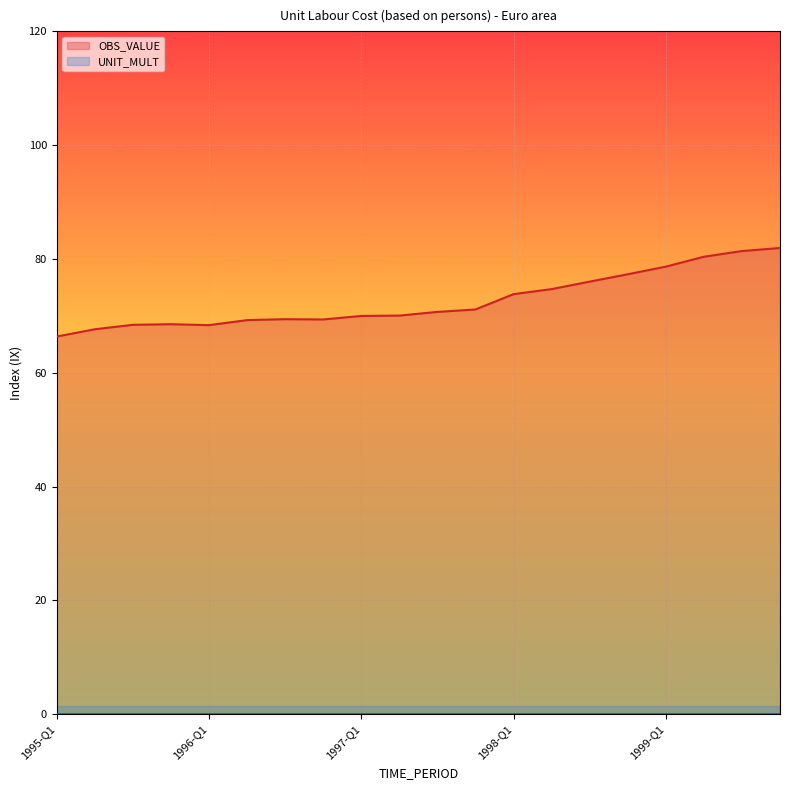

Rank the categories by value from lowest to highest.

1995-Q1, 1995-Q2, 1996-Q1, 1995-Q3, 1995-Q4, 1996-Q2, 1996-Q4, 1996-Q3, 1997-Q1, 1997-Q2, 1997-Q3, 1997-Q4, 1998-Q1, 1998-Q2, 1998-Q3, 1998-Q4, 1999-Q1, 1999-Q2, 1999-Q3, 1999-Q4